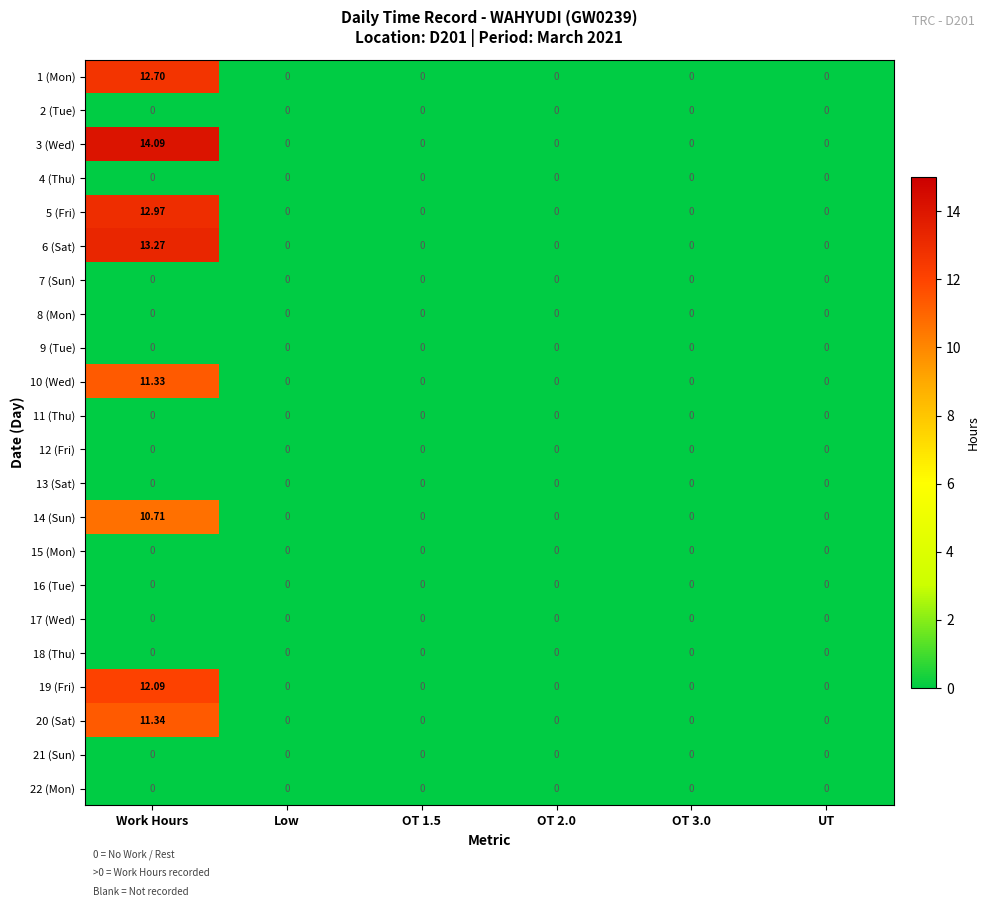

At which category is the sum across all series the highest?

Work Hours